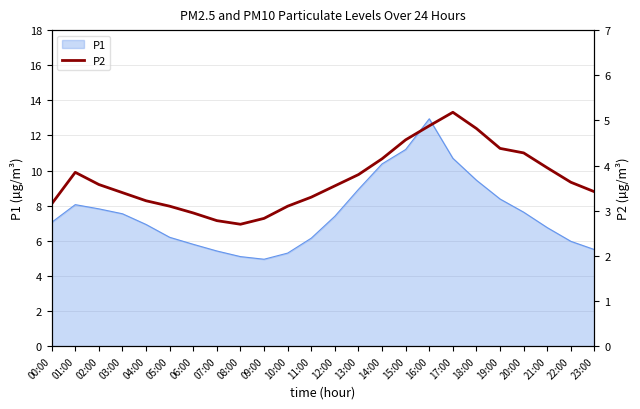

The P1 series shows 7.2 at 16:00. True or false?

False